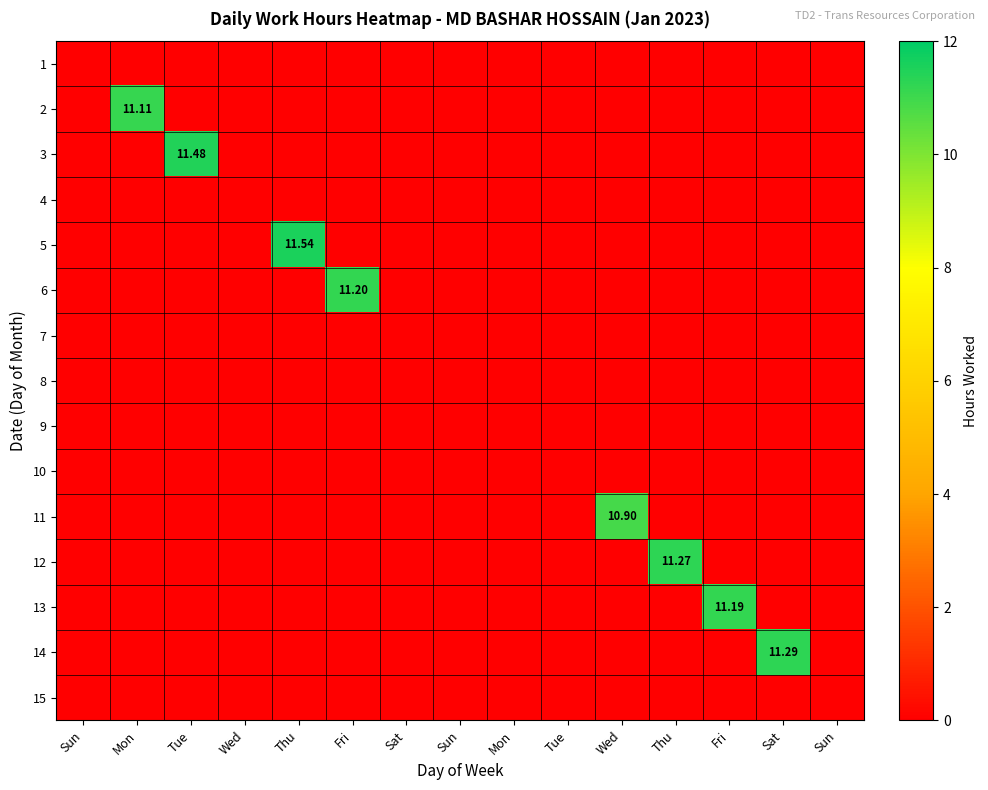

What is the difference between the maximum and minimum values in the 6 series?

11.2